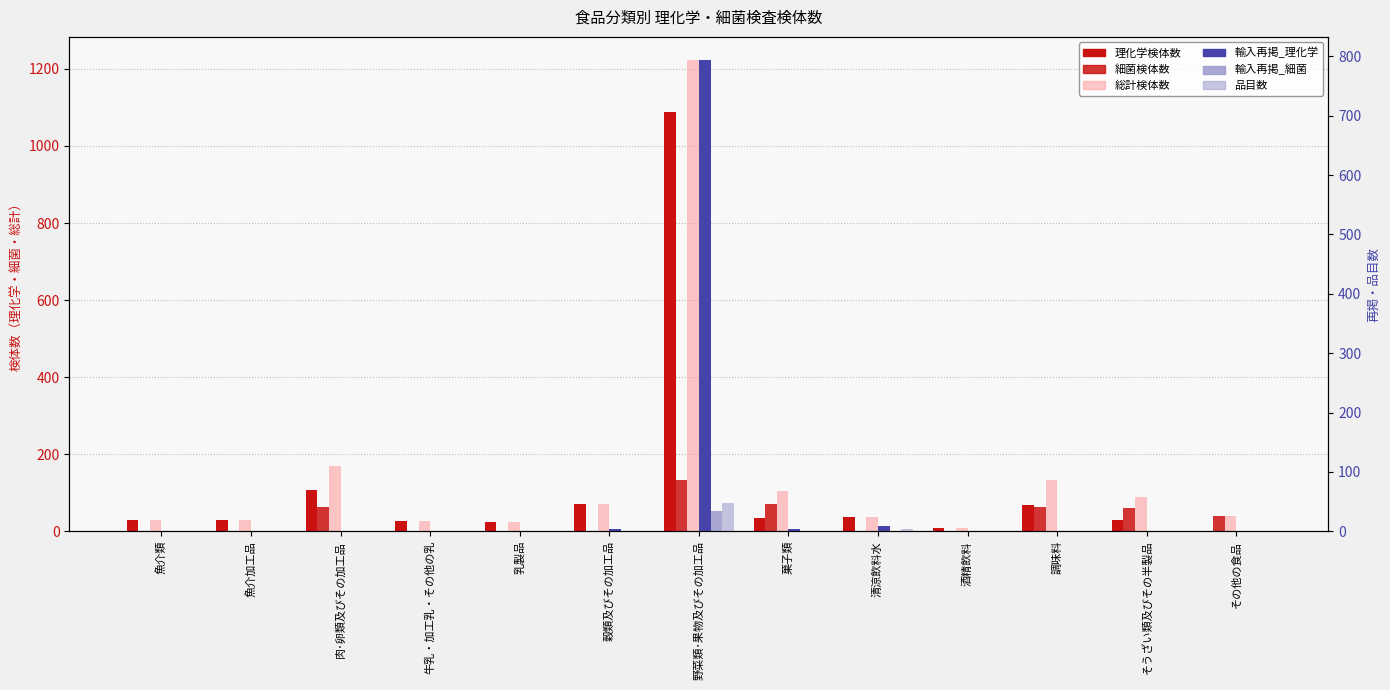

Which series has the largest total across all categories?

総計検体数